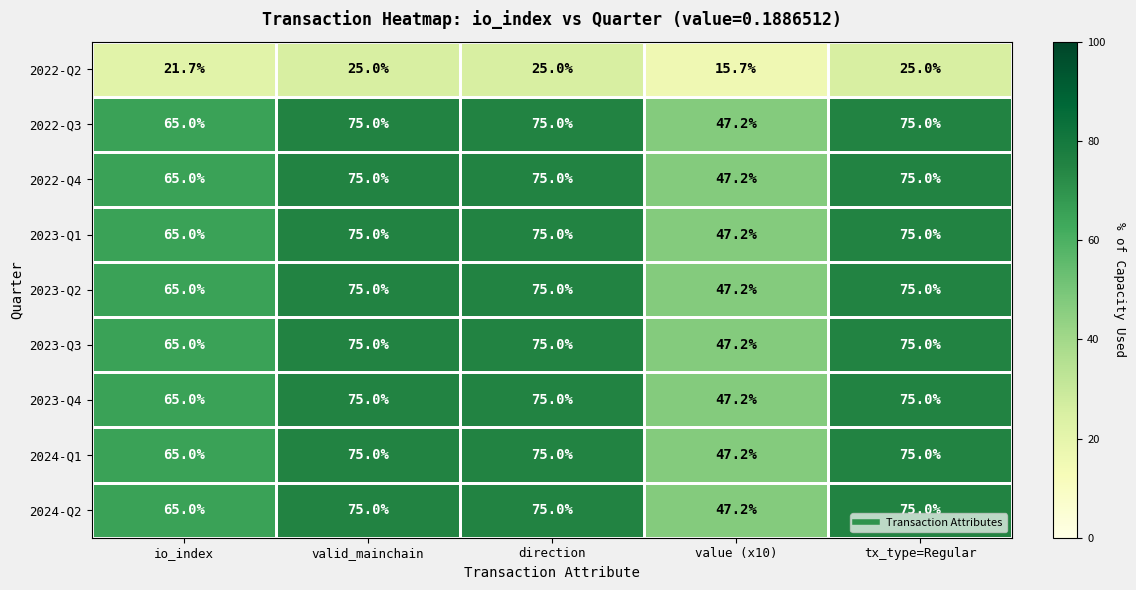

Count the number of categories in the chart.

5